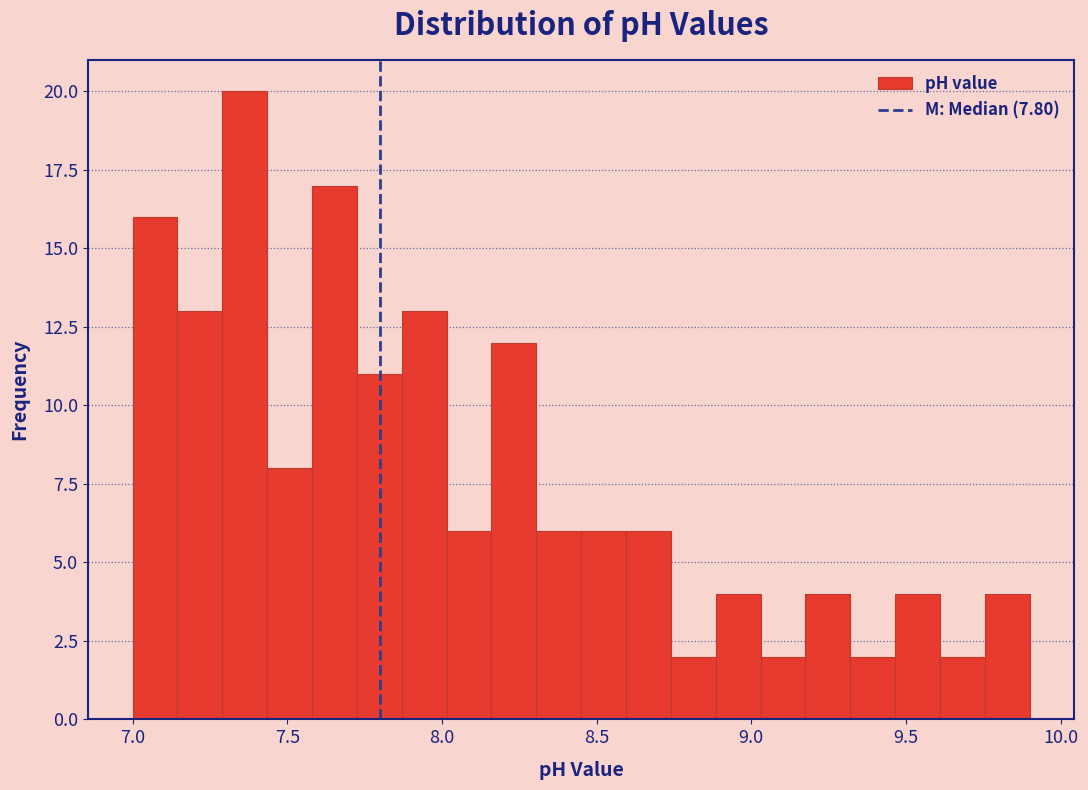

Read against the x-axis, roughly where is the centre of the tallest bar?

7.35